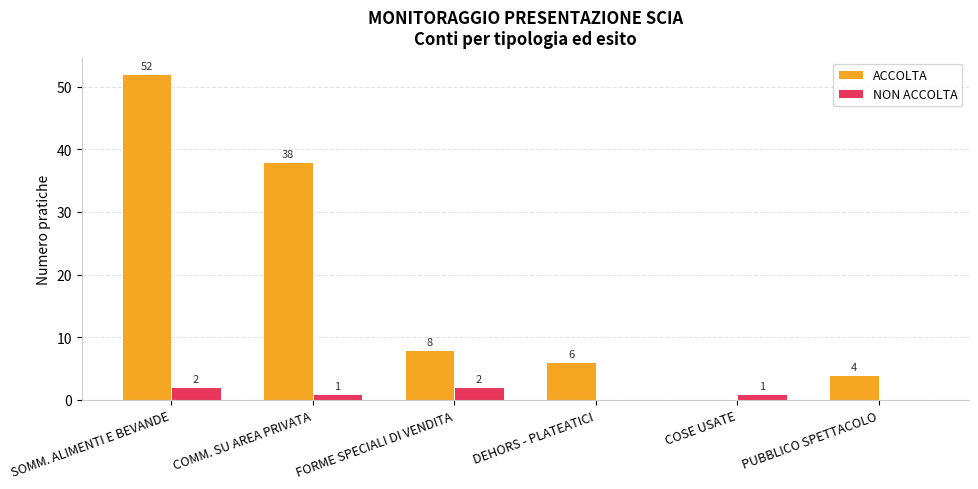

Are the bars grouped side by side (vs. stacked)?

Yes